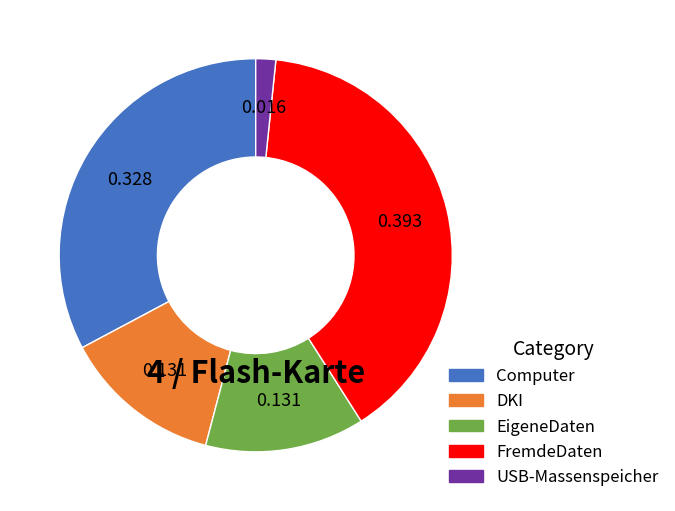

Is it true that Computer is 33% of the pie?

True